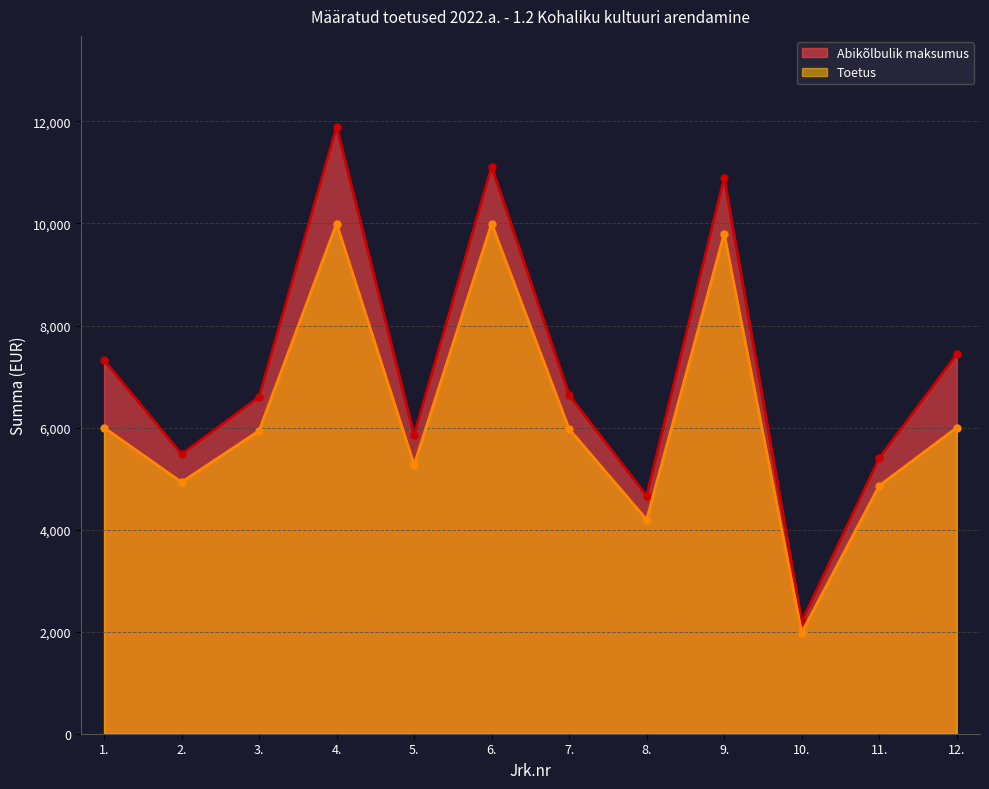

True or false: Abikõlbulik maksumus has more than 1 points higher than both neighbors.

True